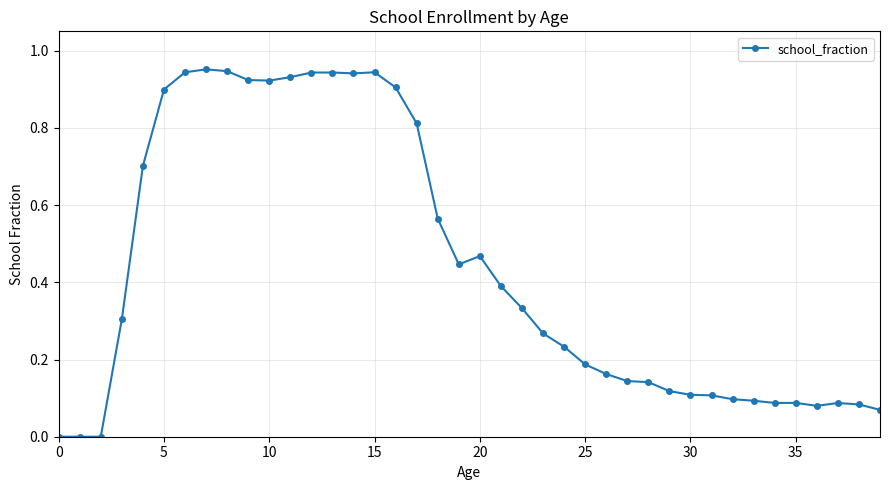

What is the sum of all values?

17.4